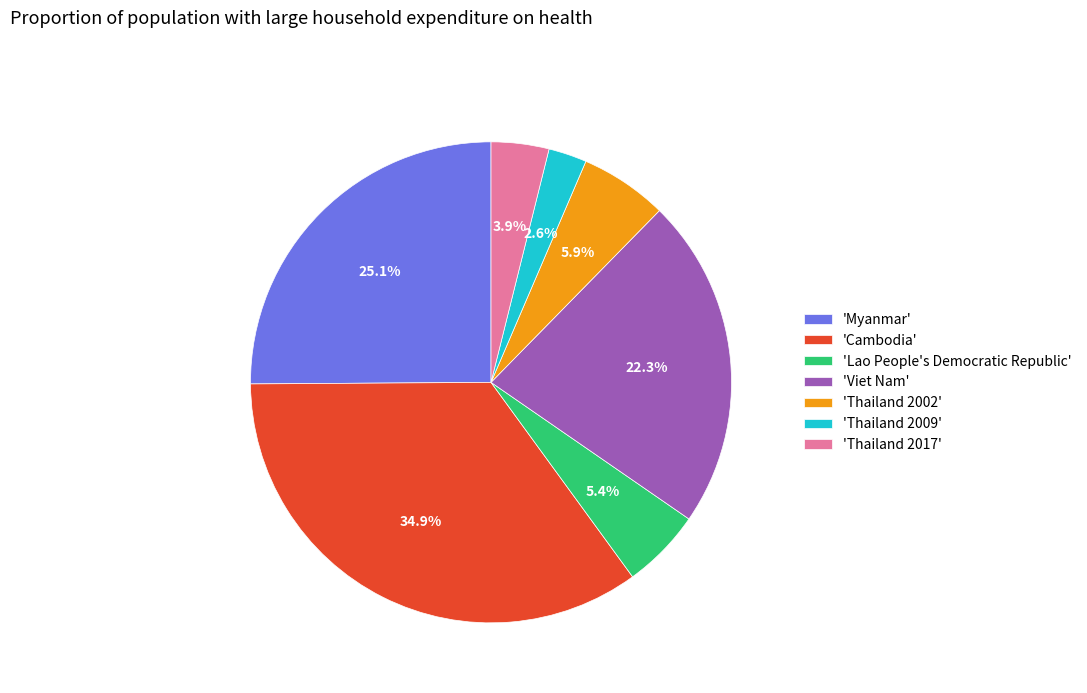

How many slices are in this pie chart?

7